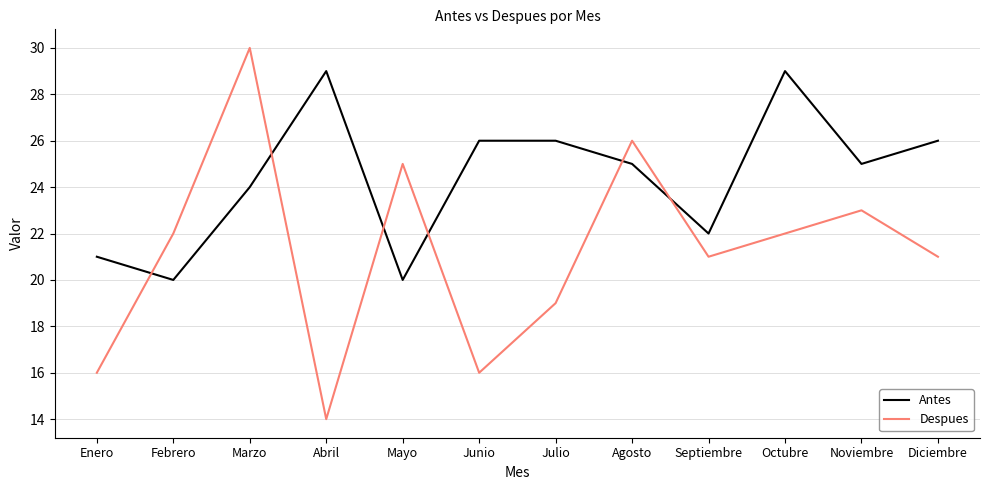

Does the chart display data point markers on the line(s)?

No